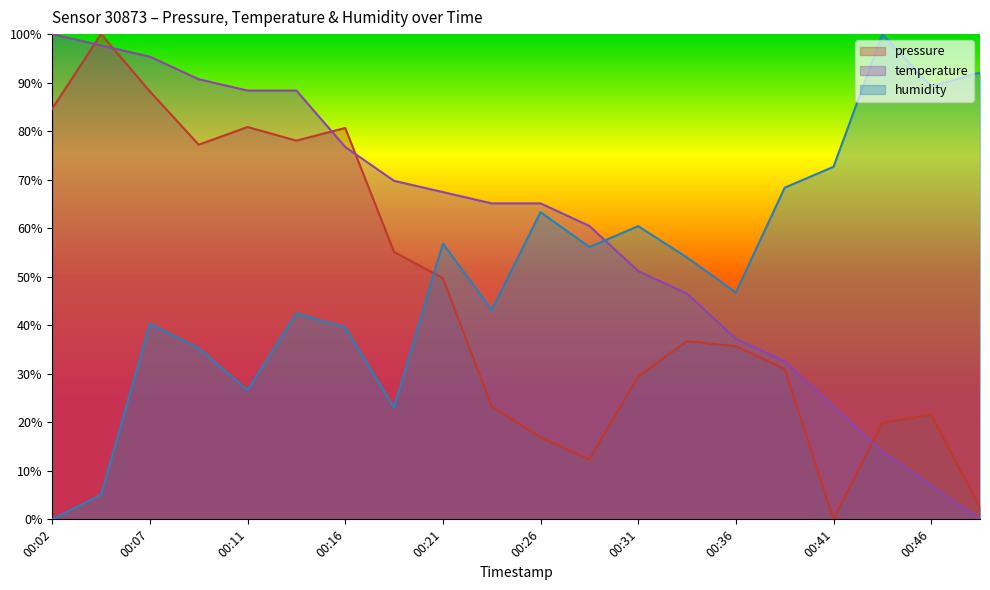

How many times do pressure and temperature cross each other?

5